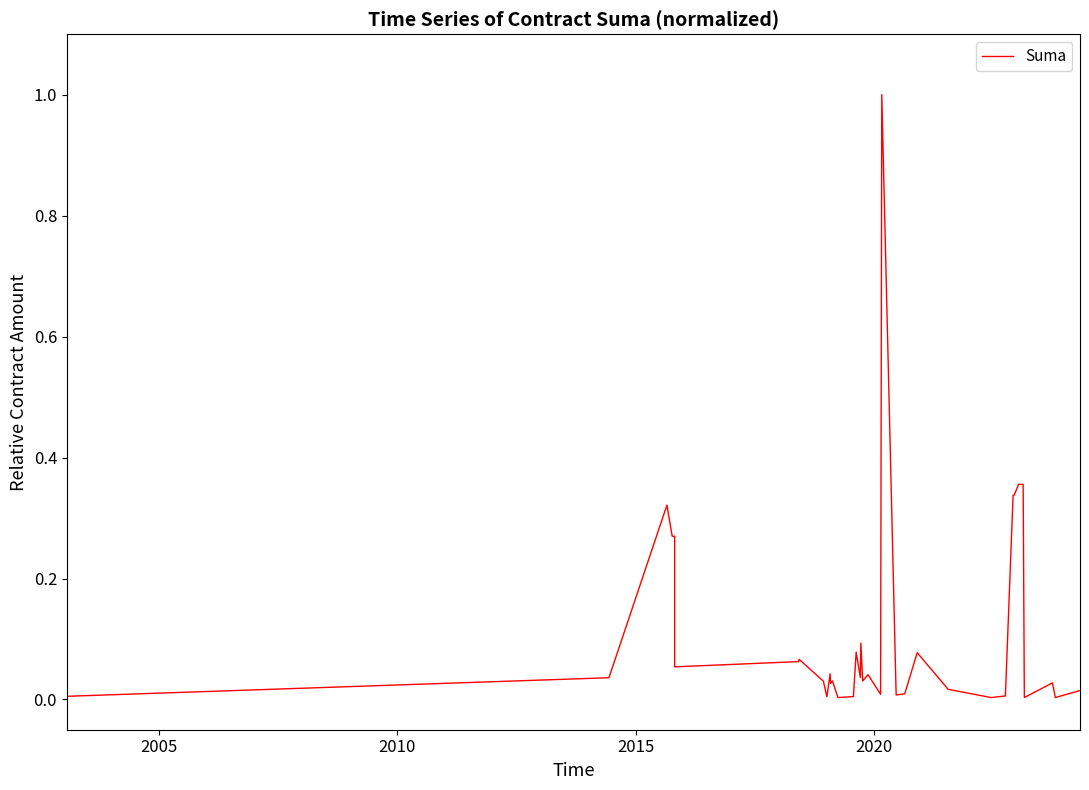

What is the maximum value shown in the chart?

1.0